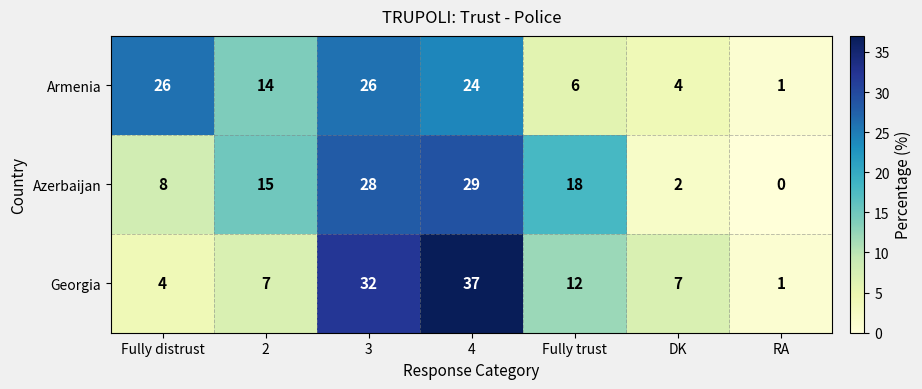

Reading left to right, extract all data points from this chart.

Armenia: Fully distrust=26	2=14	3=26	4=24	Fully trust=6	DK=4	RA=1
Azerbaijan: Fully distrust=8	2=15	3=28	4=29	Fully trust=18	DK=2	RA=0
Georgia: Fully distrust=4	2=7	3=32	4=37	Fully trust=12	DK=7	RA=1